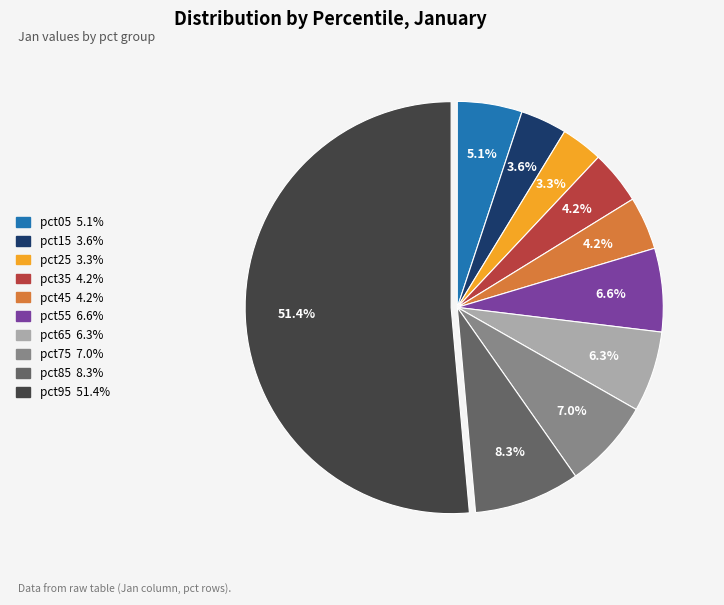

How many segments does this pie chart have?

10